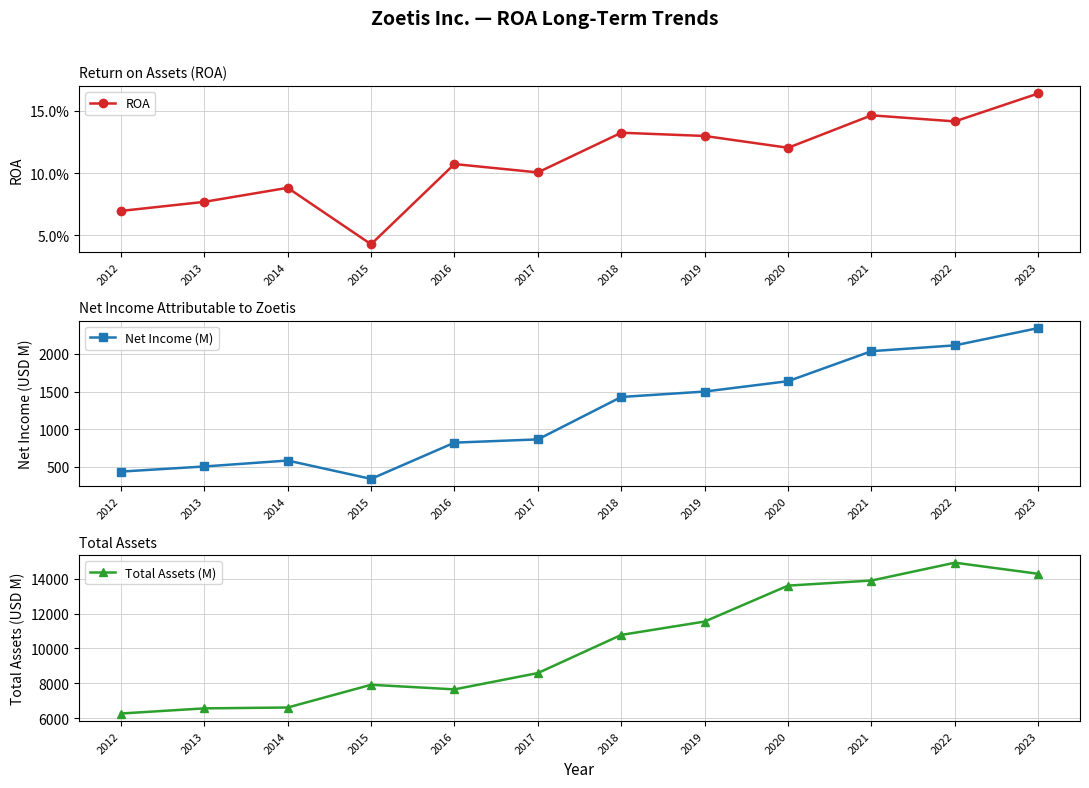

Does the chart display data point markers on the line(s)?

Yes